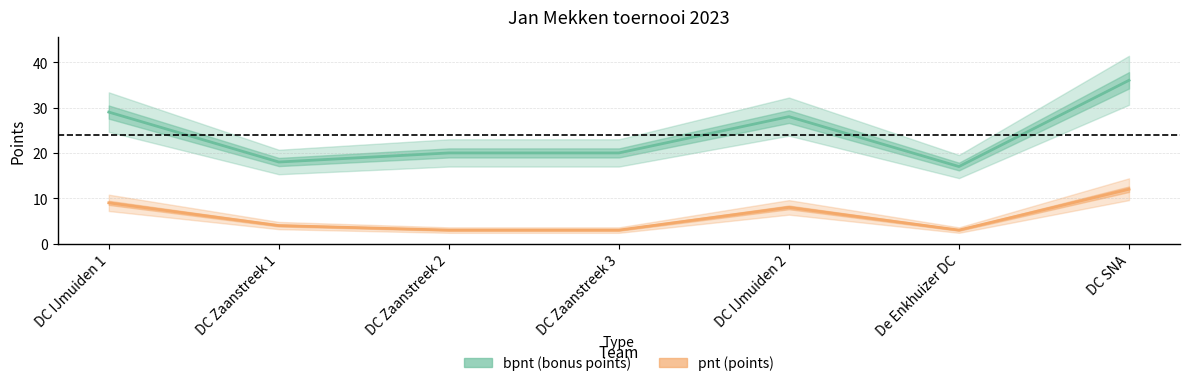

True or false: bpnt (bonus points) and pnt (points) intersect in this chart.

False